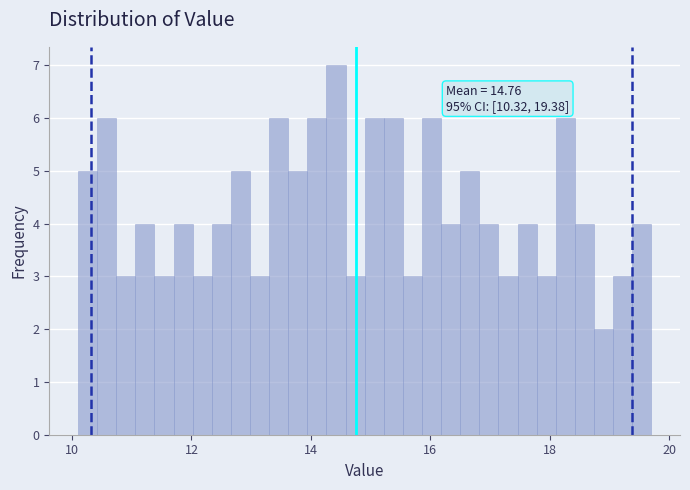

Read against the x-axis, roughly where is the centre of the tallest bar?

14.4